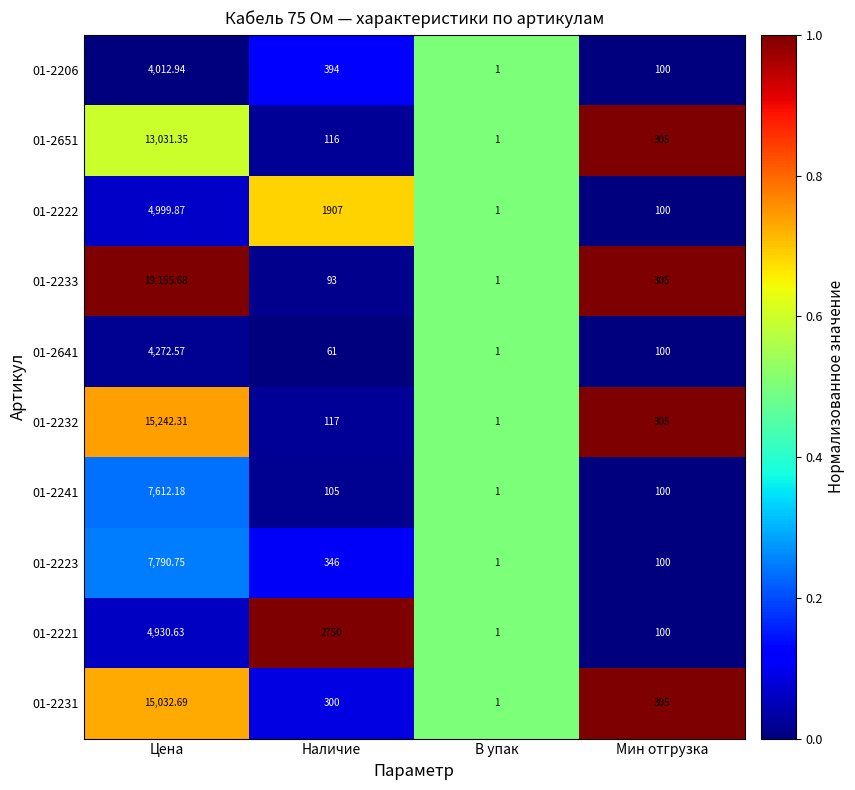

At which category is the sum across all series the highest?

Цена